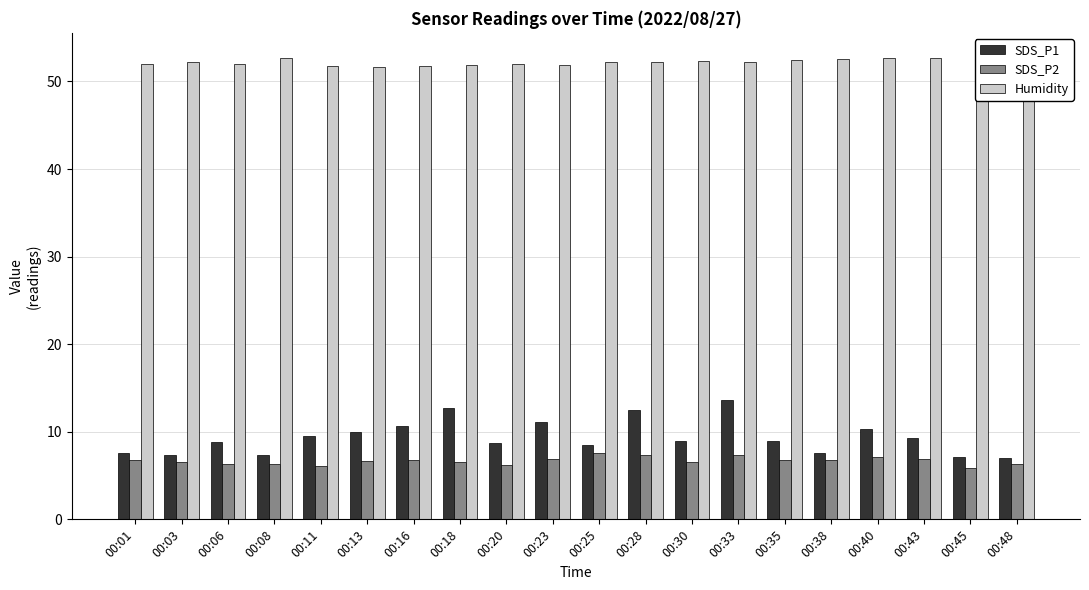

At which label does SDS_P2 first exceed 6?

00:01